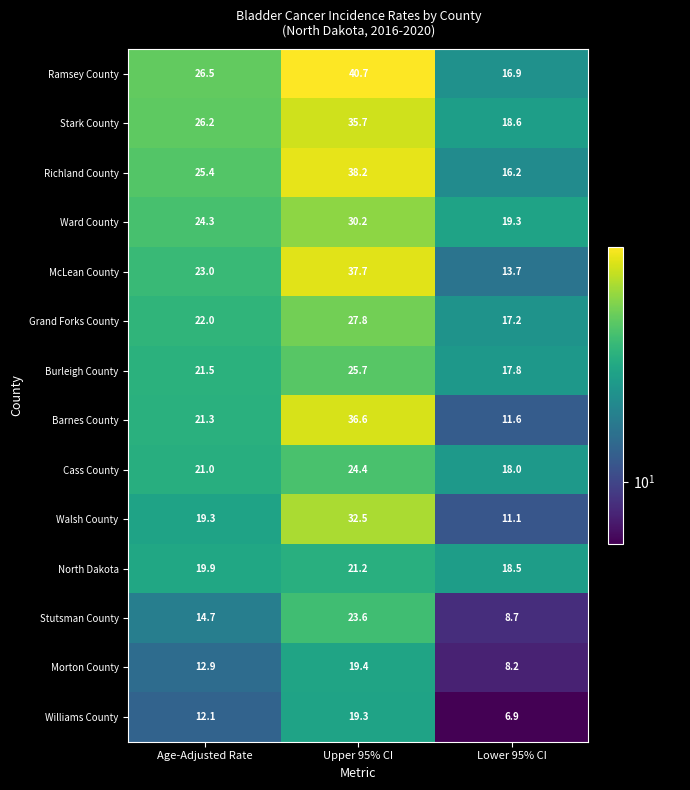

What is the difference between the Grand Forks County values at Age-Adjusted Rate and Lower 95% CI?

4.8